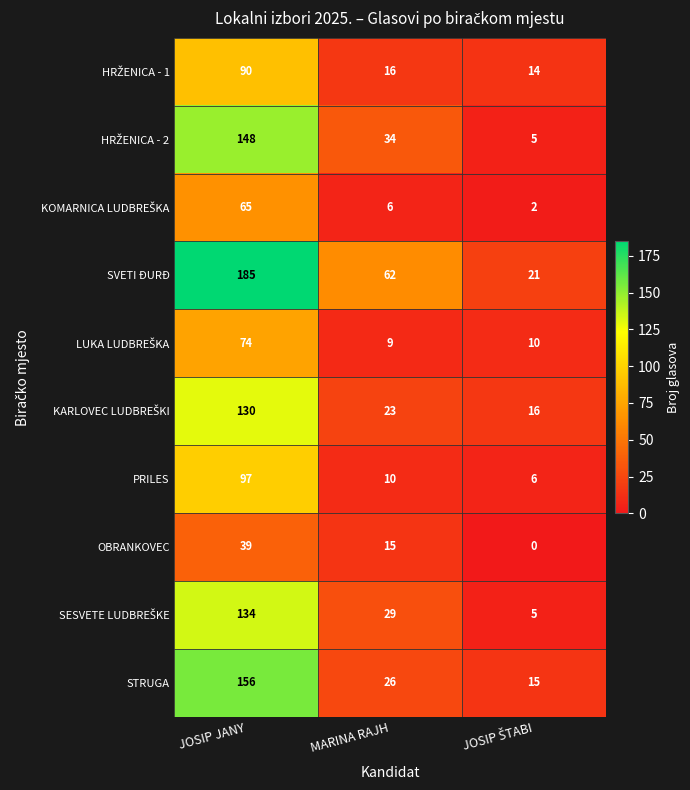

At which category is the sum across all series the highest?

JOSIP JANY